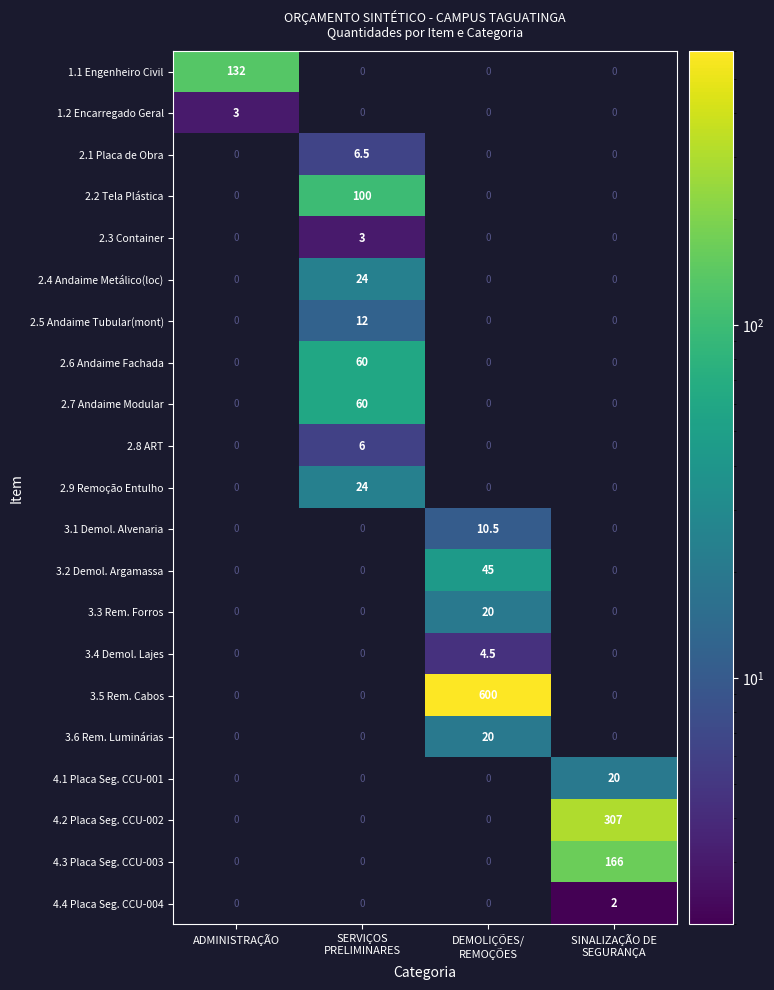

What is the spread (max minus min) of values at SERVIÇOS
PRELIMINARES?

100.0